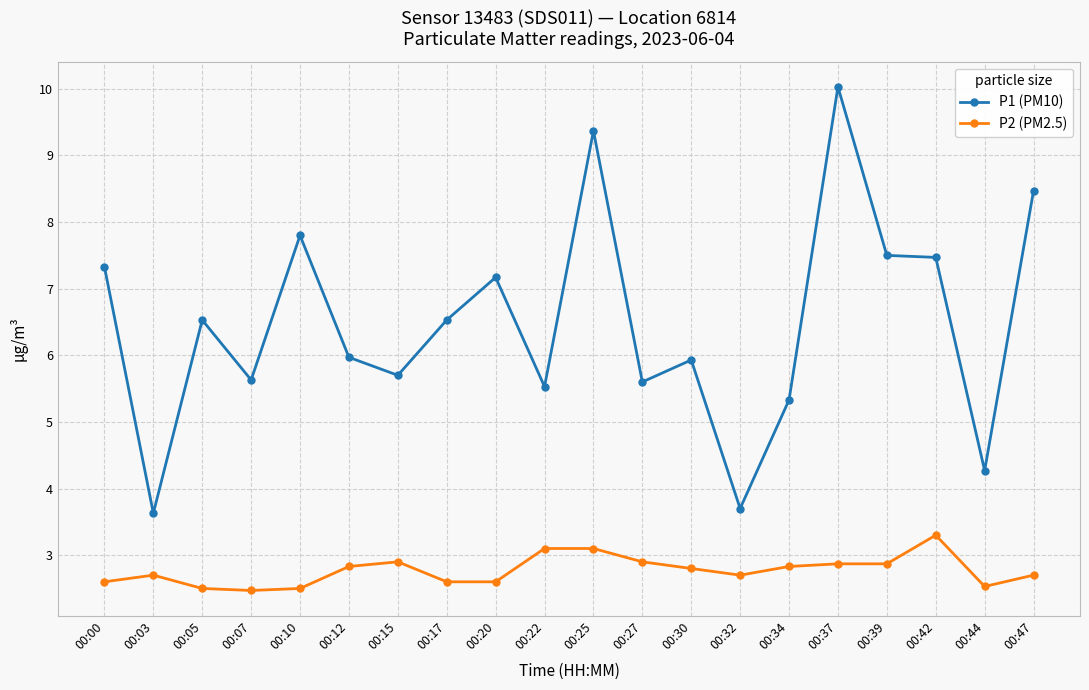

How many lines are shown in the chart?

2